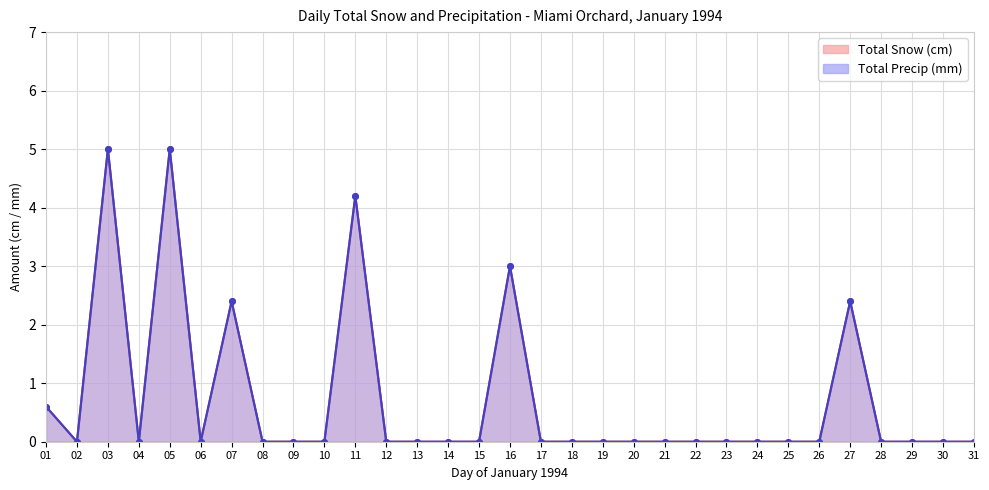

What are all the series names shown in the legend?

Total Snow (cm), Total Precip (mm)